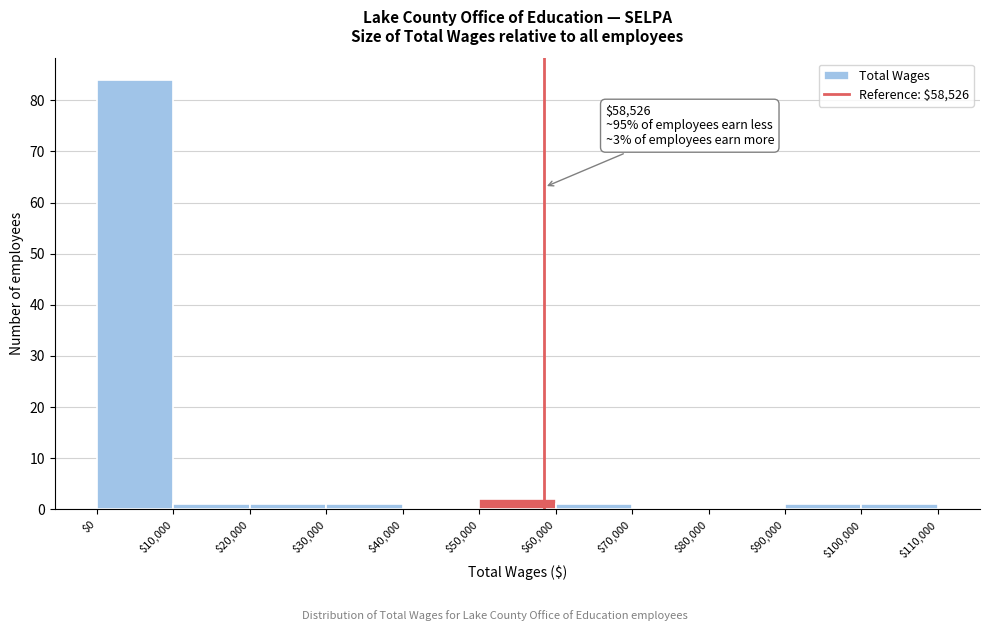

Over which range of the x-axis is the bar tallest?

$0 to $10,000